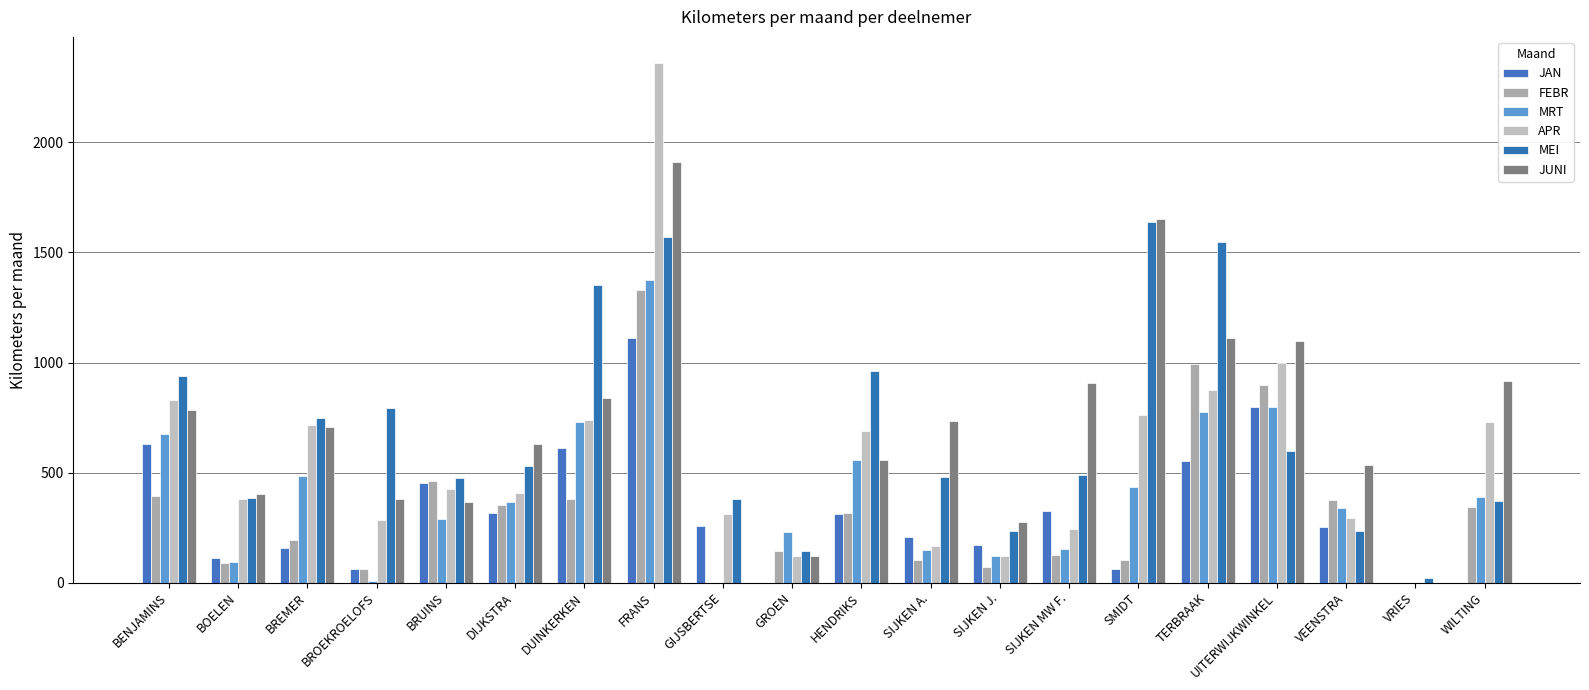

Which series has the largest range (max minus min)?

APR